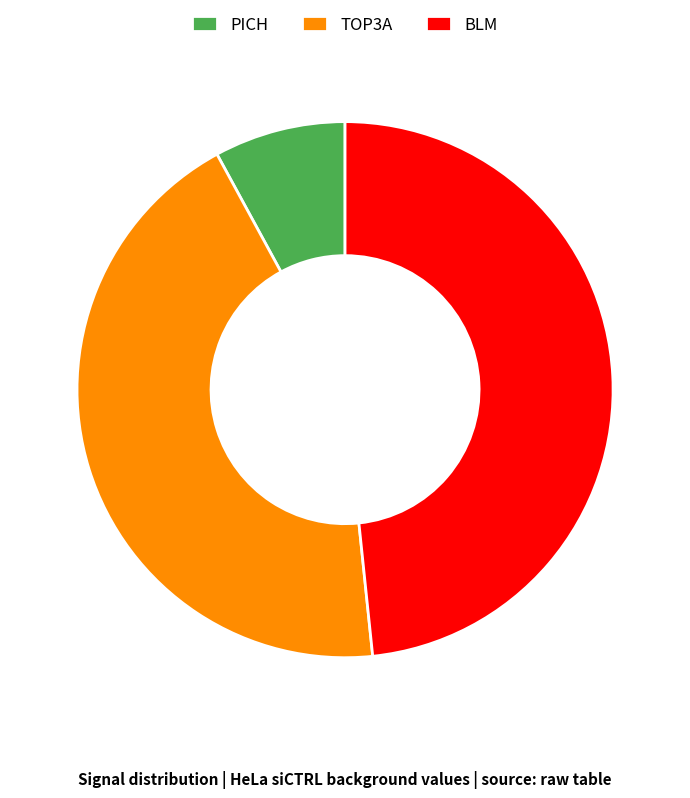

Does any single category account for the majority?

No